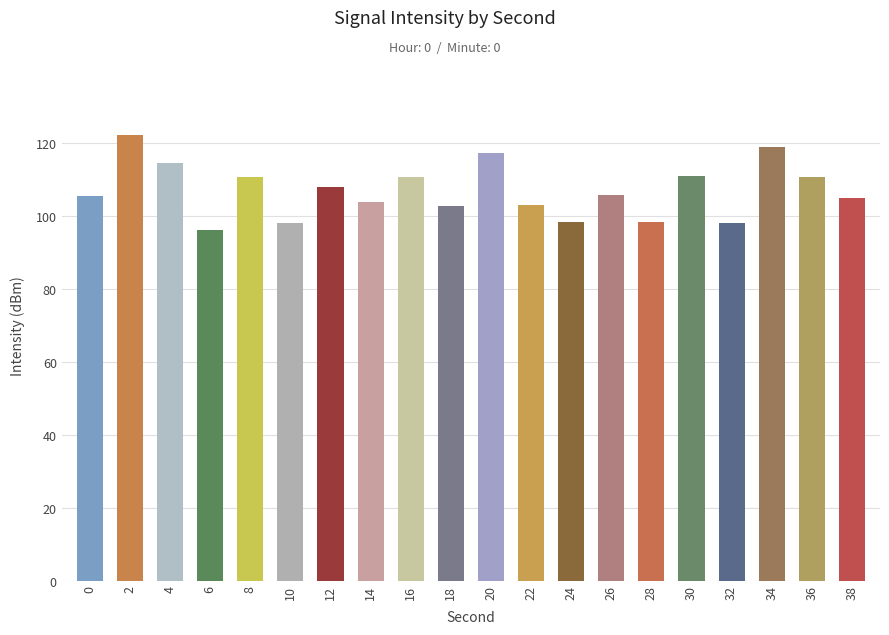

True or false: the data shows 184.6 at 30.

False